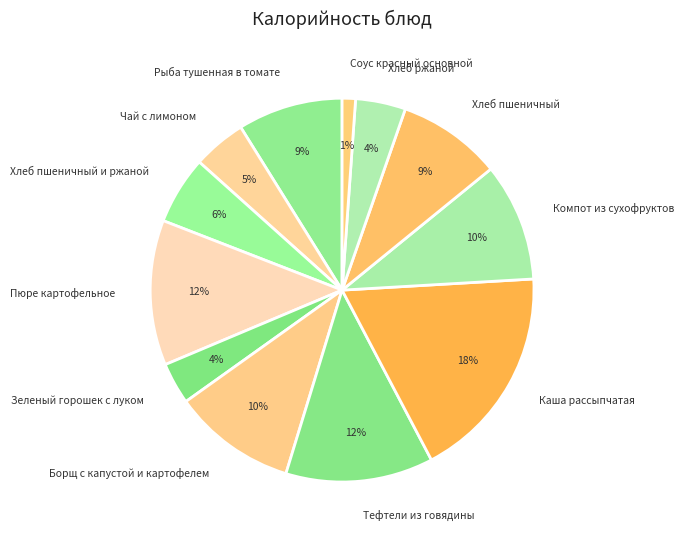

To the nearest percent, what is the difference between the Хлеб пшеничный и ржаной and Чай с лимоном slice percentages?

1%